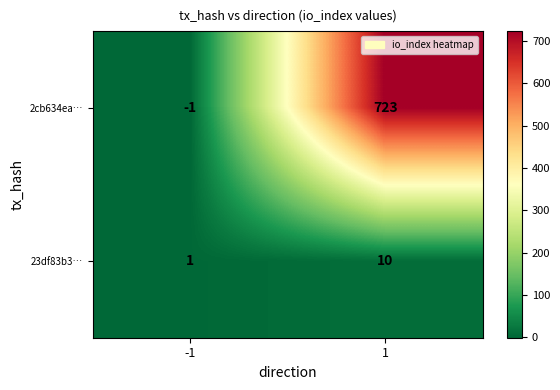

Which category has the highest value across all series?

1